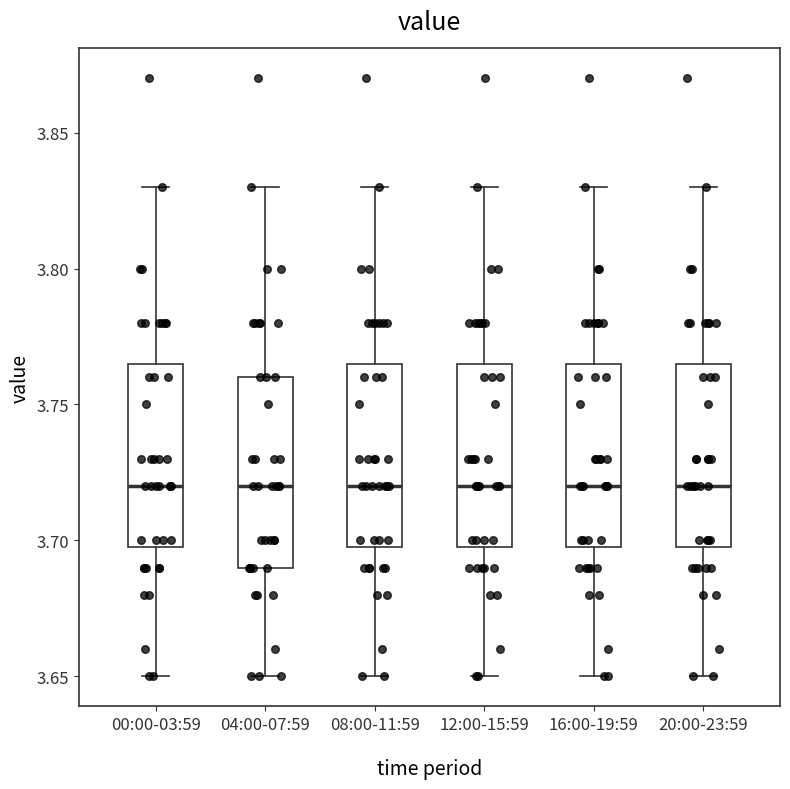

Where does the lower whisker of the box for 00:00-03:59 end on the y-axis? The values are not printed on the chart, so give them approximately, as read against the axis.

3.650